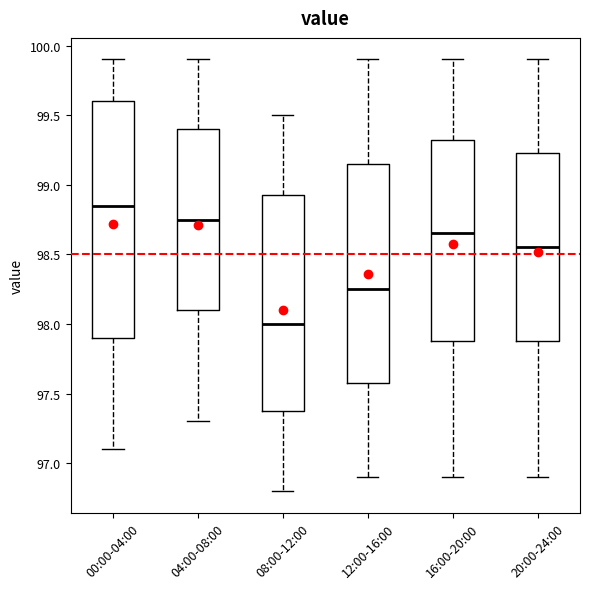

Which box is the tallest, from its lower edge to its upper edge?

00:00-04:00